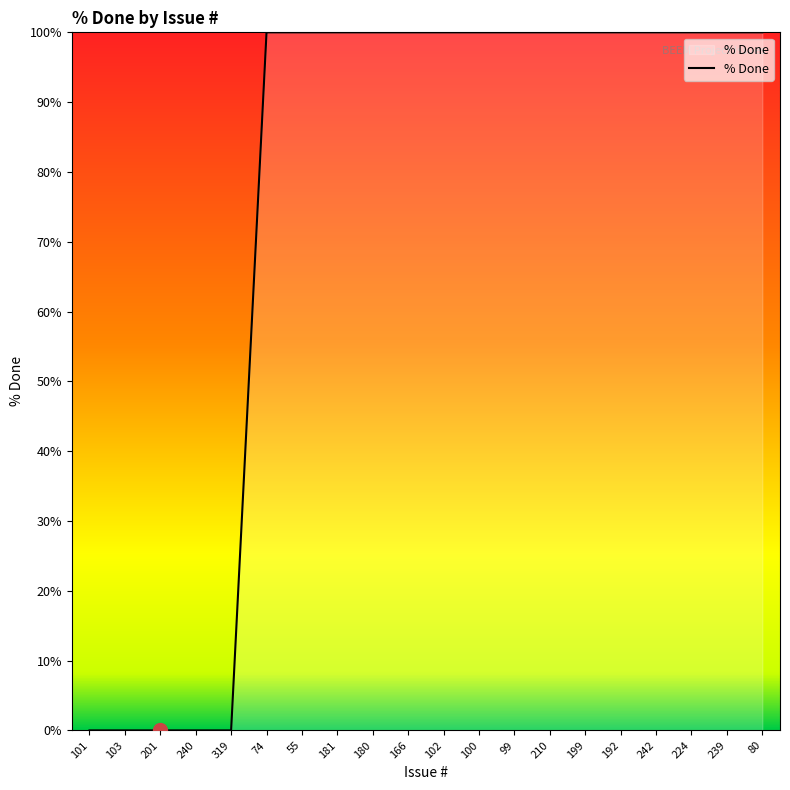

What is the change in value from 240 to 181?

+100